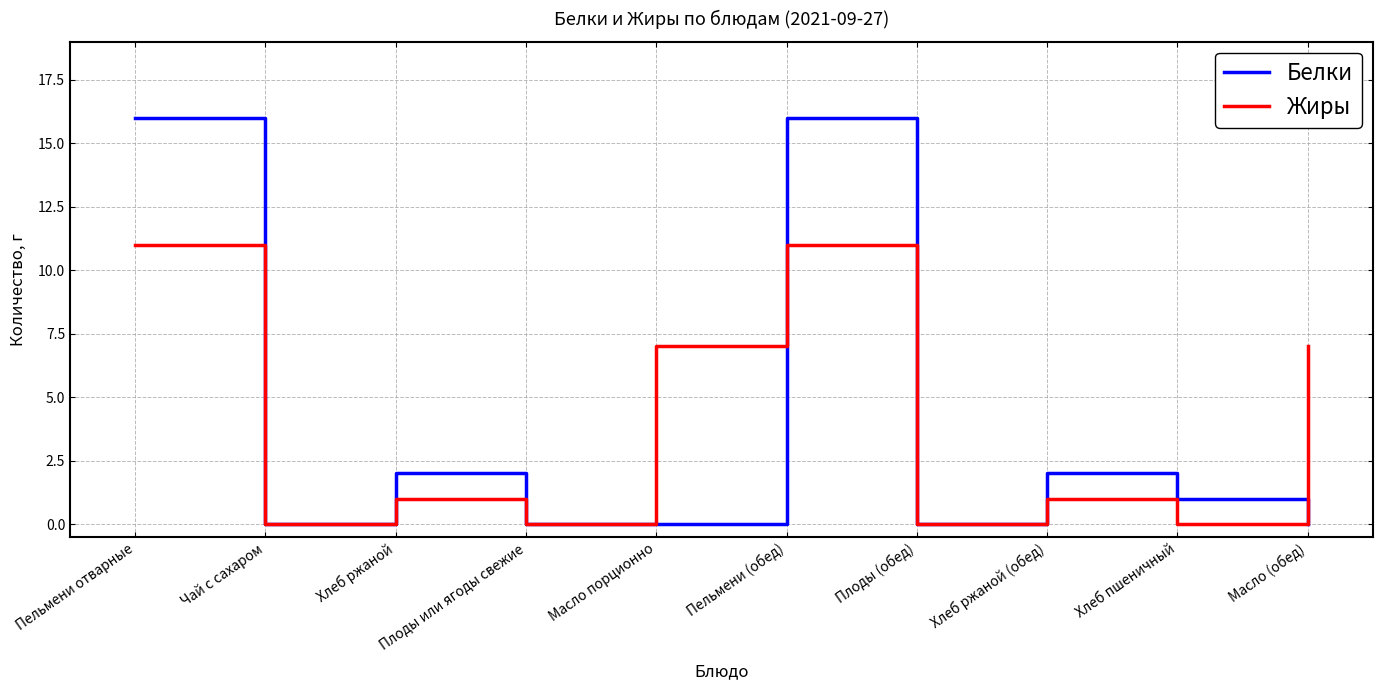

What position from the left is Плоды (обед)?

7